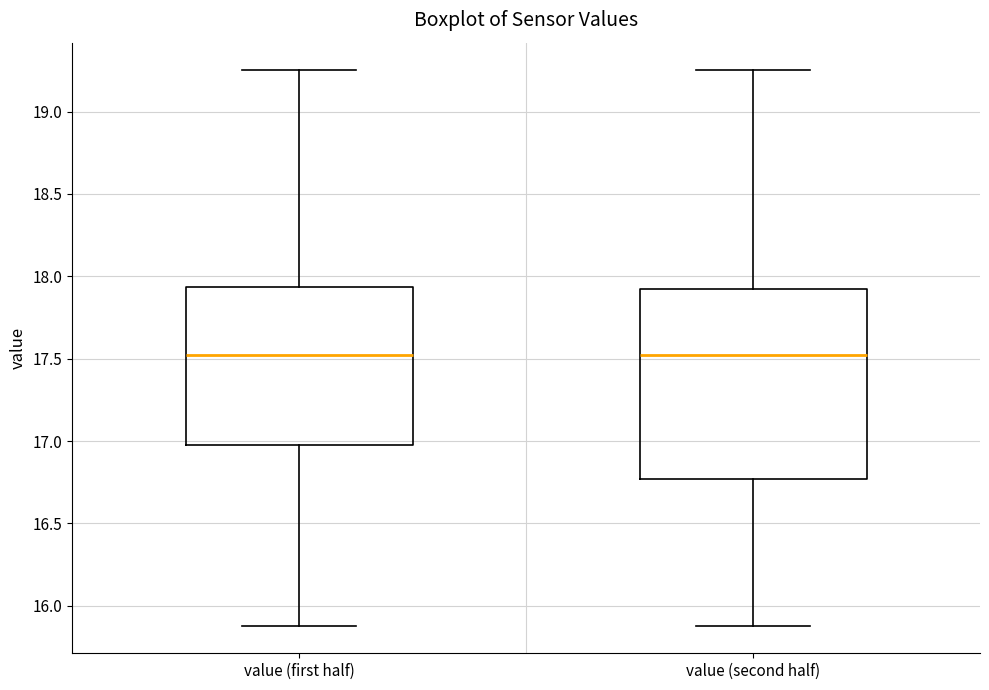

Which box is the tallest, from its lower edge to its upper edge?

value (second half)